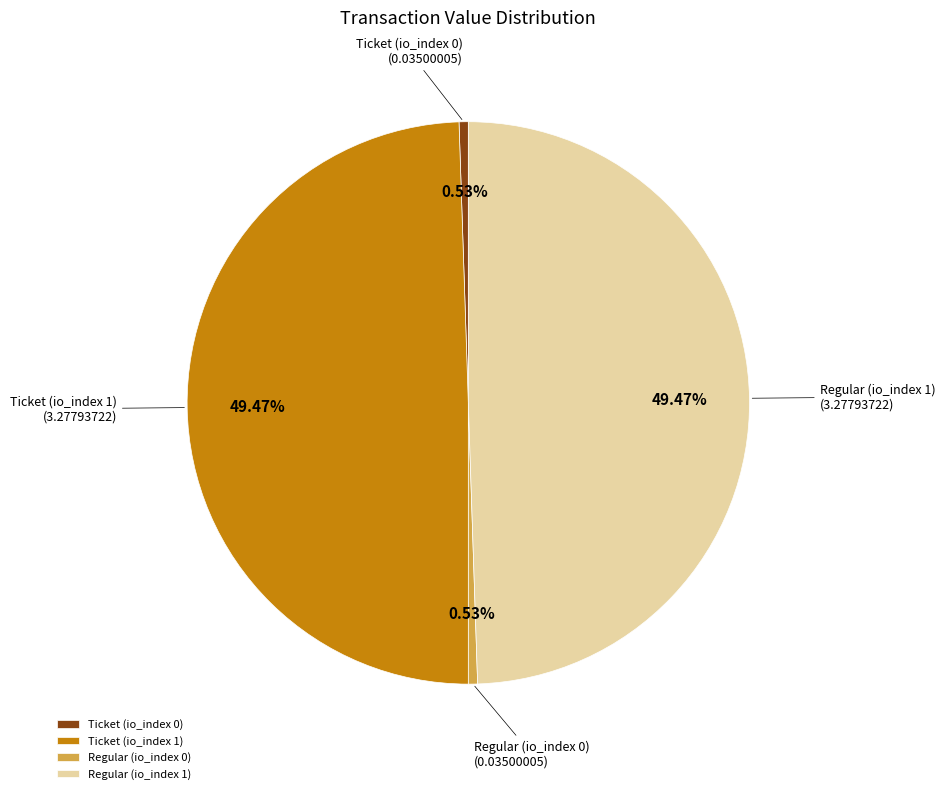

Is Ticket (io_index 1) the majority of the pie?

No